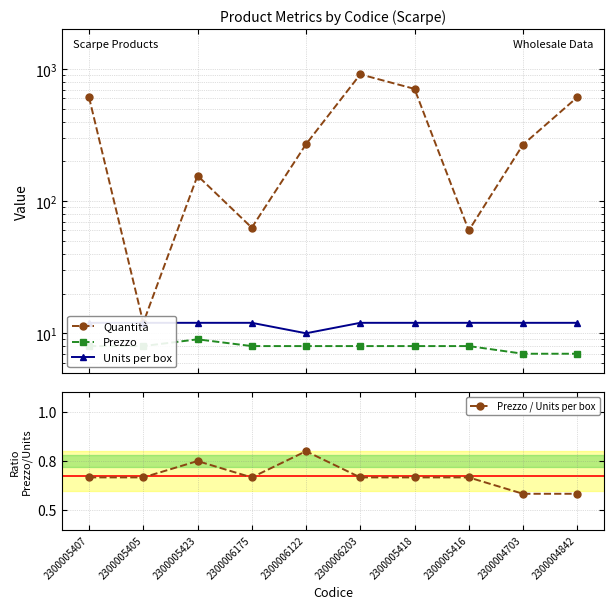

At which label is Prezzo / Units per box closest to 0?

2300004703